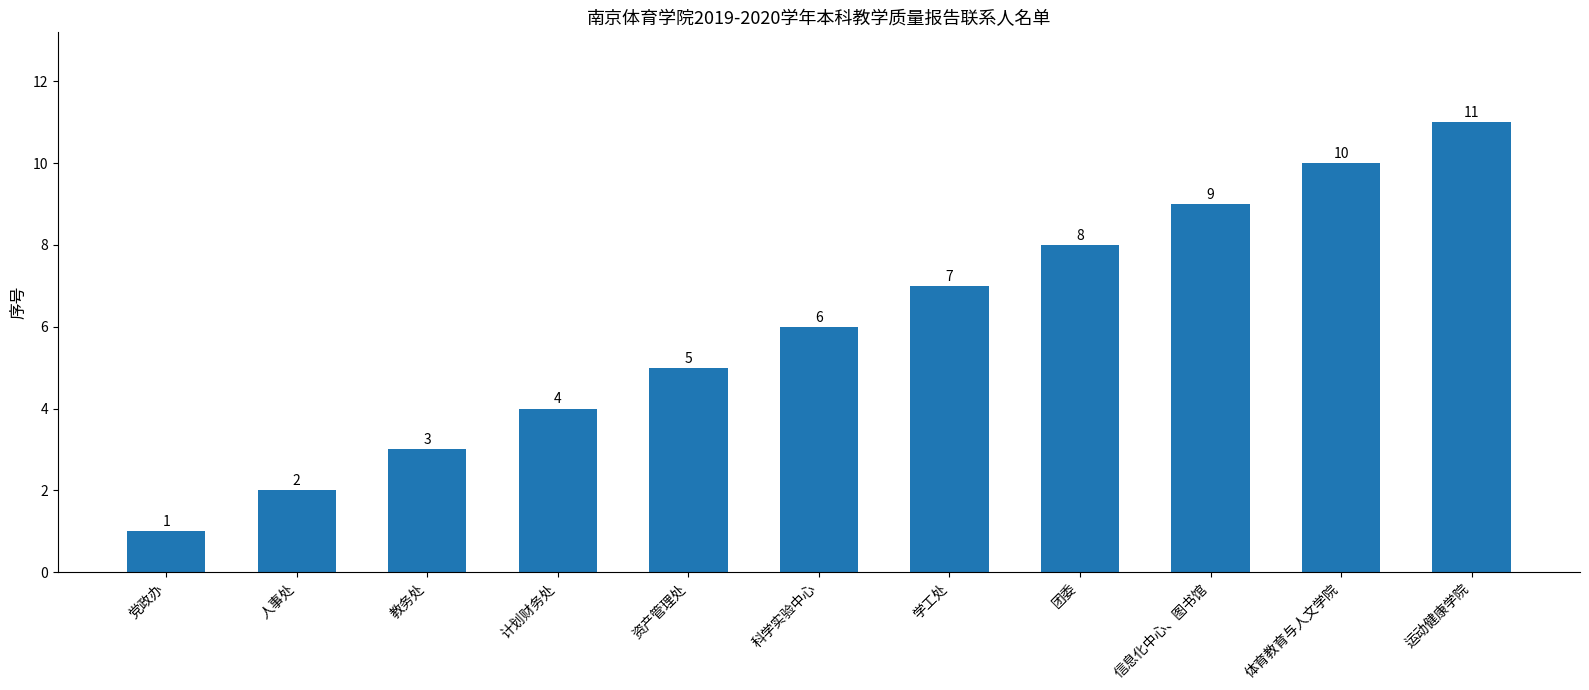

Rank the categories by value from lowest to highest.

党政办, 人事处, 教务处, 计划财务处, 资产管理处, 科学实验中心, 学工处, 团委, 信息化中心、图书馆, 体育教育与人文学院, 运动健康学院